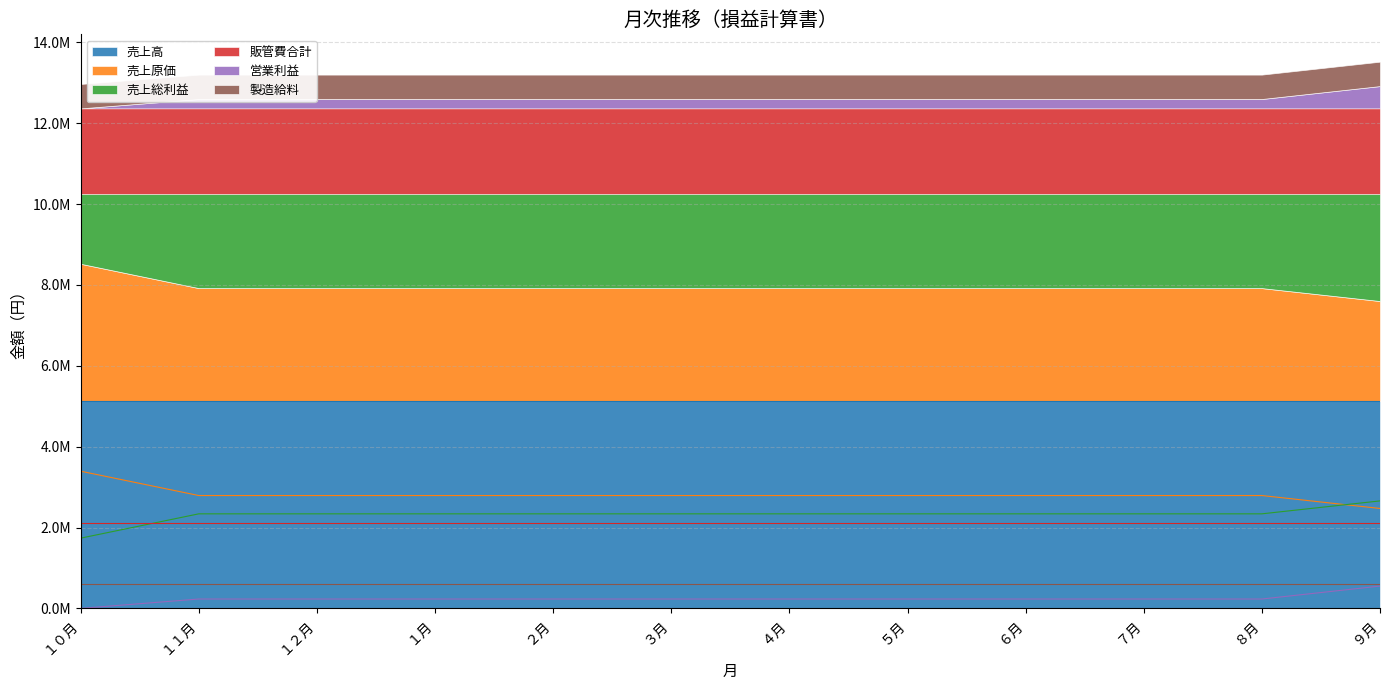

What are all the series names shown in the legend?

売上高, 売上原価, 売上総利益, 販管費合計, 営業利益, 製造給料